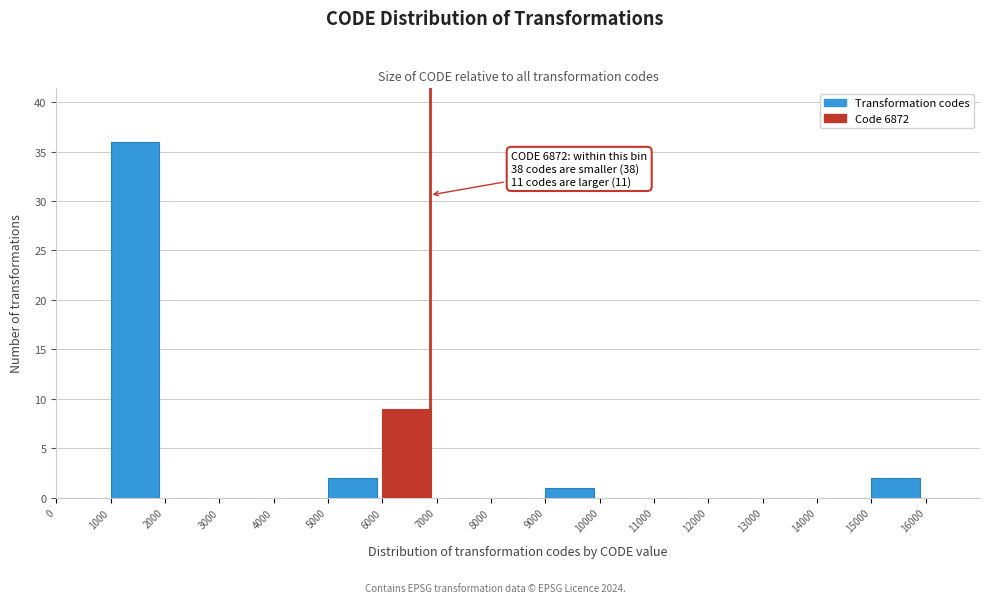

Which range on the x-axis has the tallest bar?

1000 to 2000